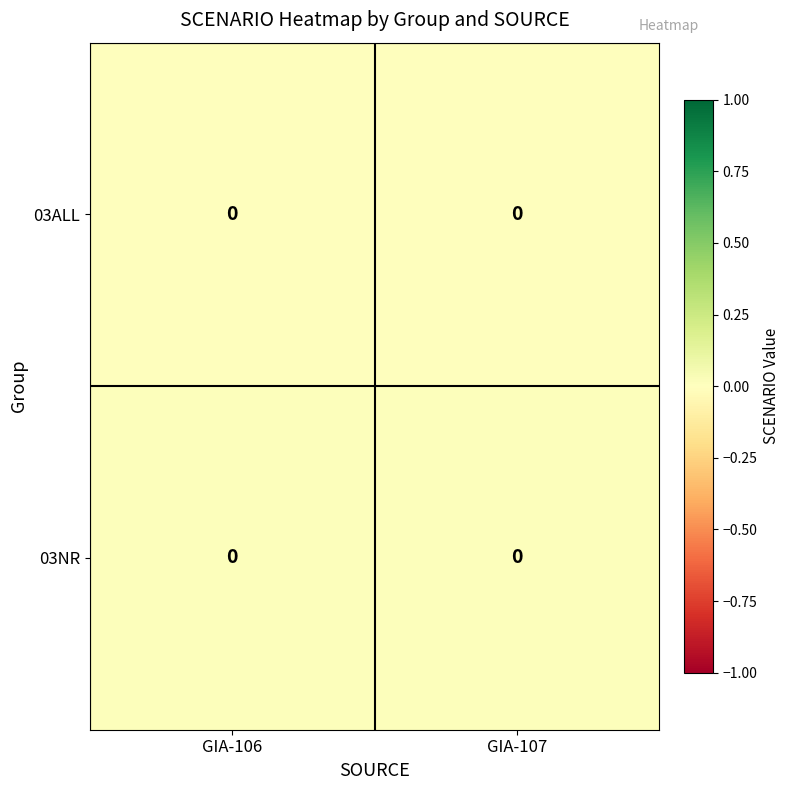

Which category has the highest value in the row_0 series?

GIA-106